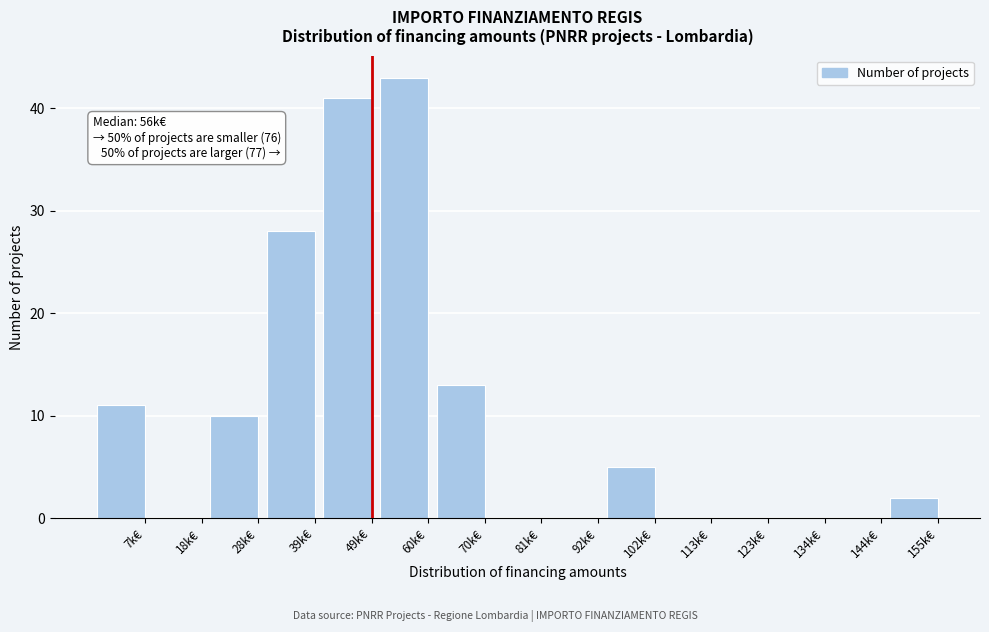

Reading left to right, list all the values displayed in this chart.

7k€=11	18k€=0	28k€=10	39k€=28	49k€=41	60k€=43	70k€=13	81k€=0	92k€=0	102k€=5	113k€=0	123k€=0	134k€=0	144k€=0	155k€=2